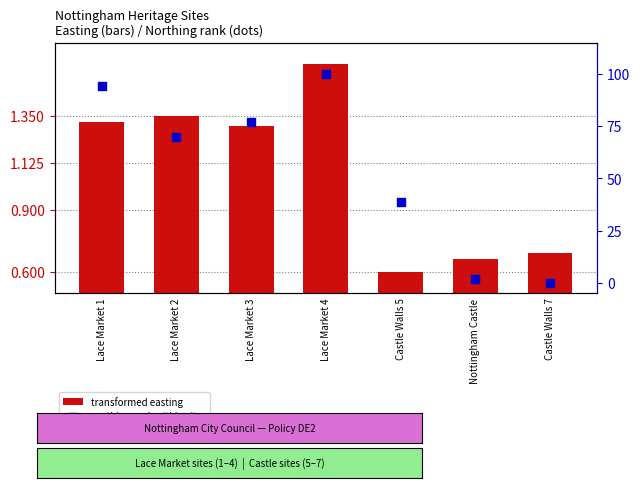

Which series reaches the minimum Y coordinate?

northing rank within sites